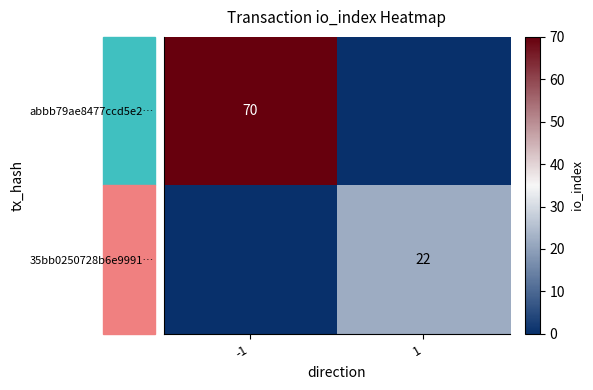

The value of abbb79ae8477ccd5e2… at -1 is 70. True or false?

True